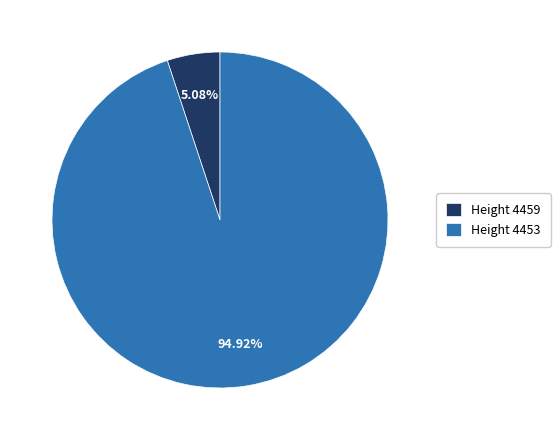

Which has a higher value, Height 4459 or Height 4453?

Height 4453